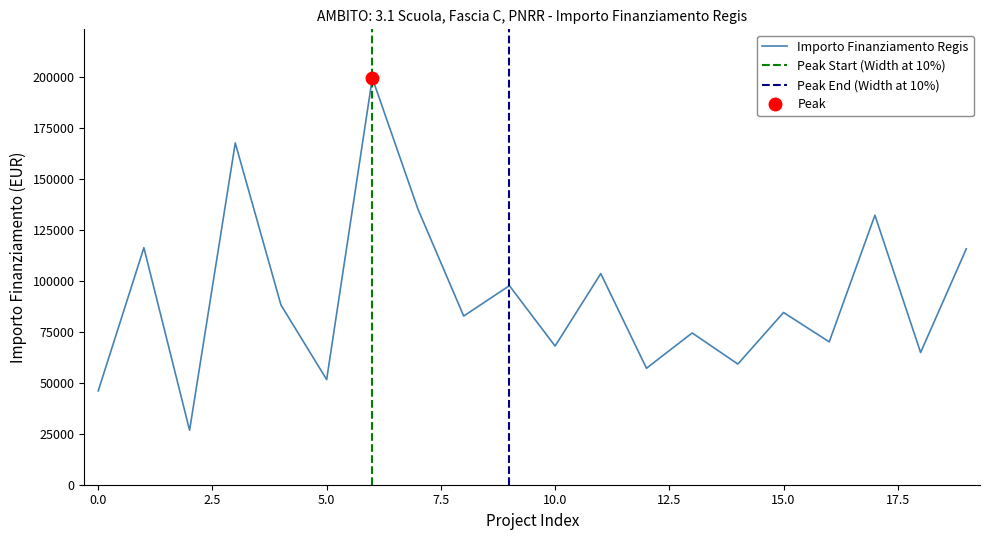

What is the minimum value shown in the chart?

26730.0